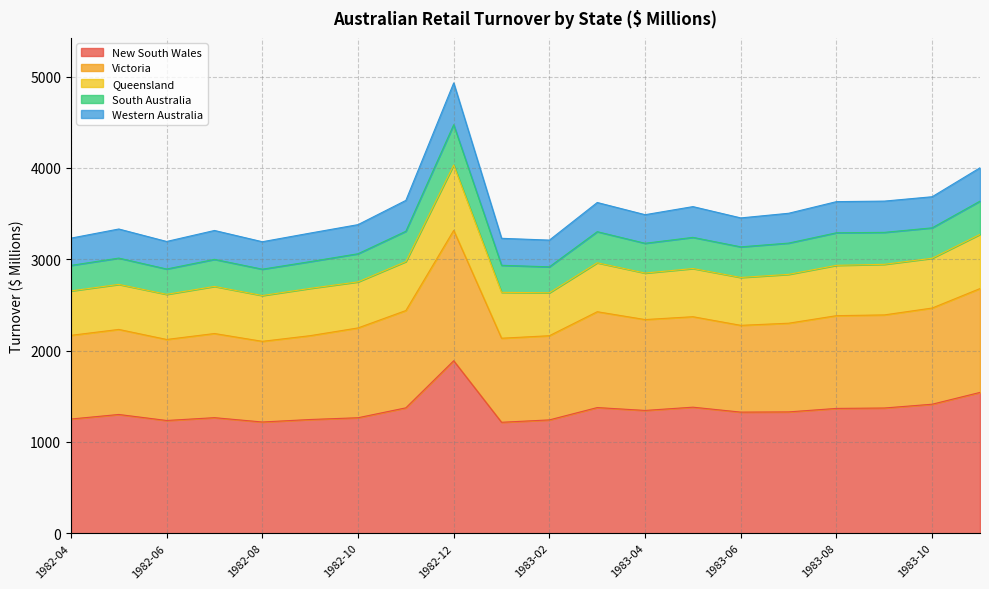

At which category is the sum across all series the highest?

1982-12